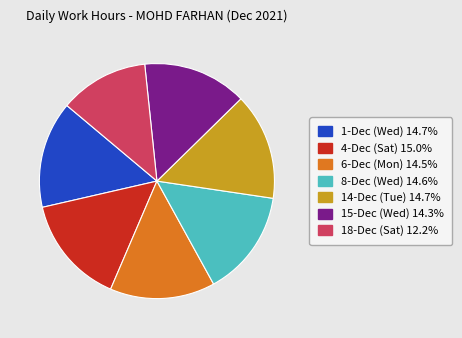

How many segments does this pie chart have?

7